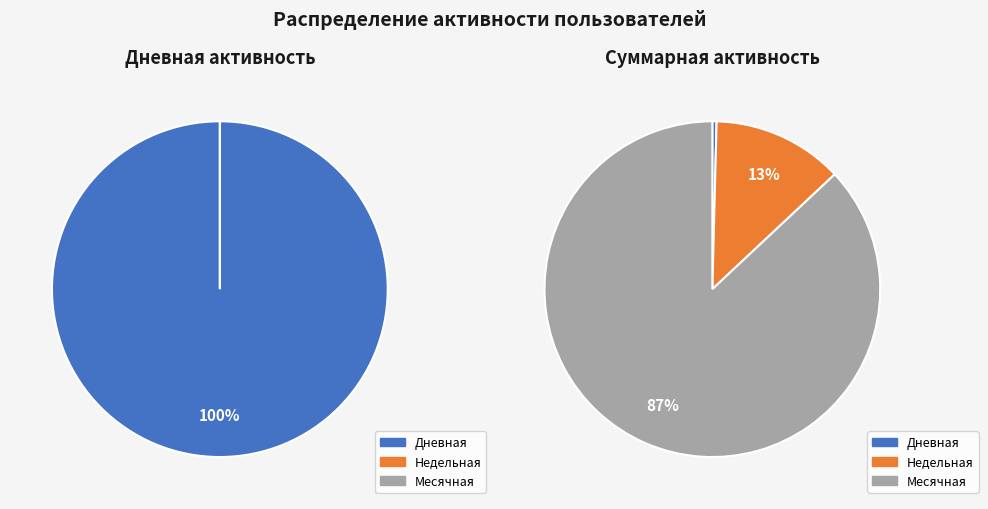

What is the smallest slice in the pie chart?

Дневная